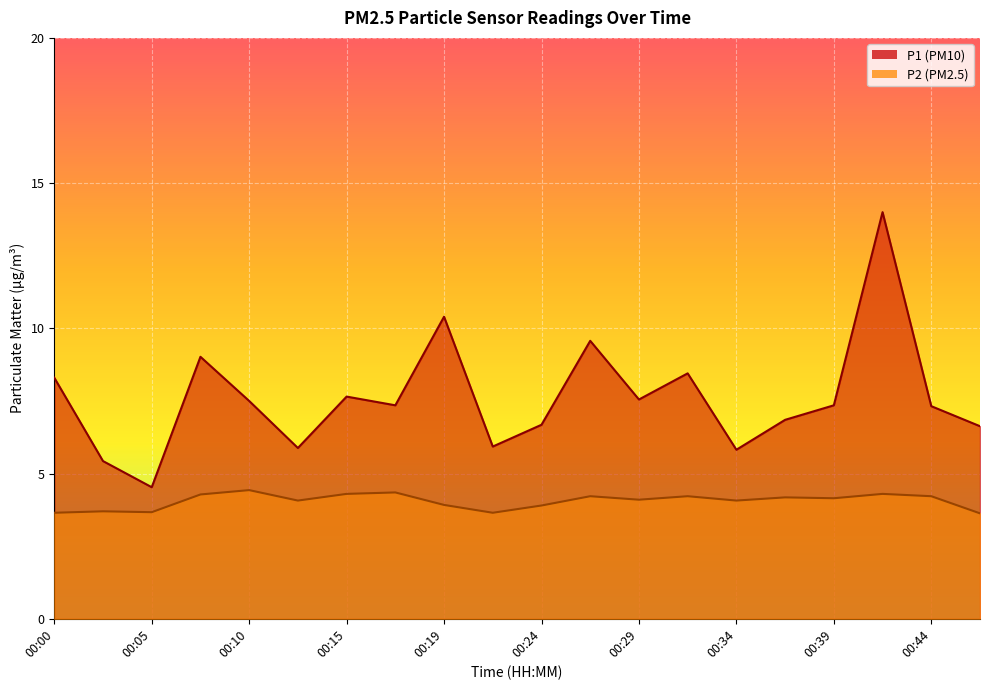

At which category does P2 reach its first local peak?

00:02